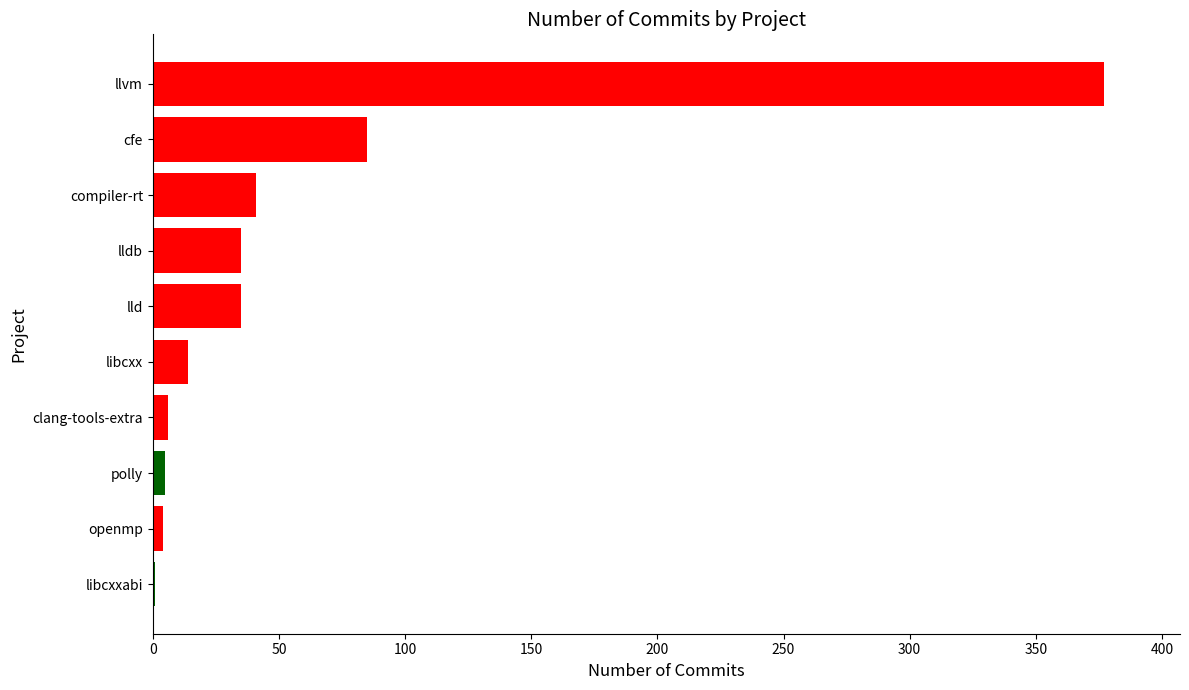

Is it true that the value at cfe is 85?

True